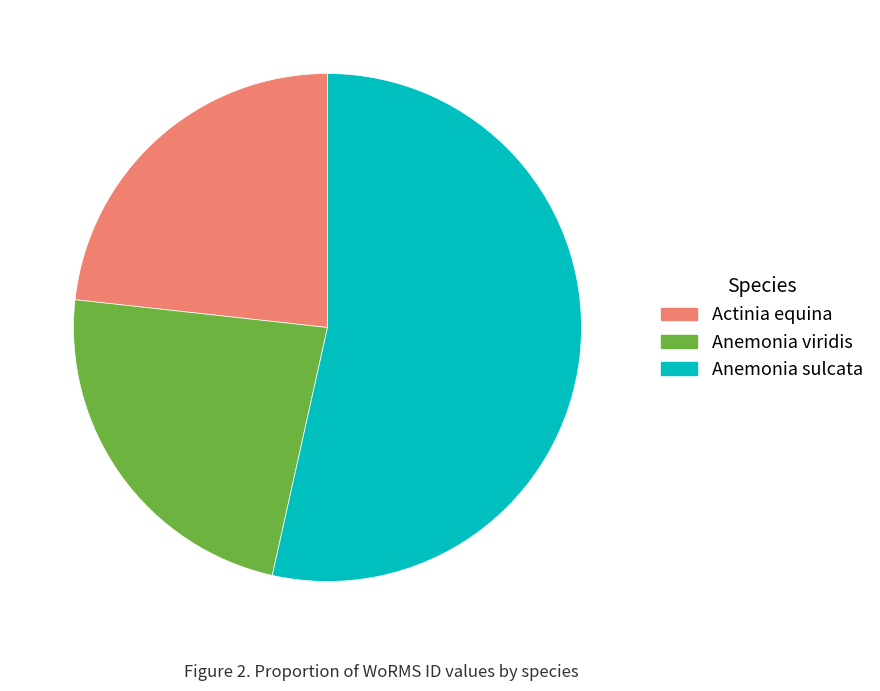

How many segments does this pie chart have?

3